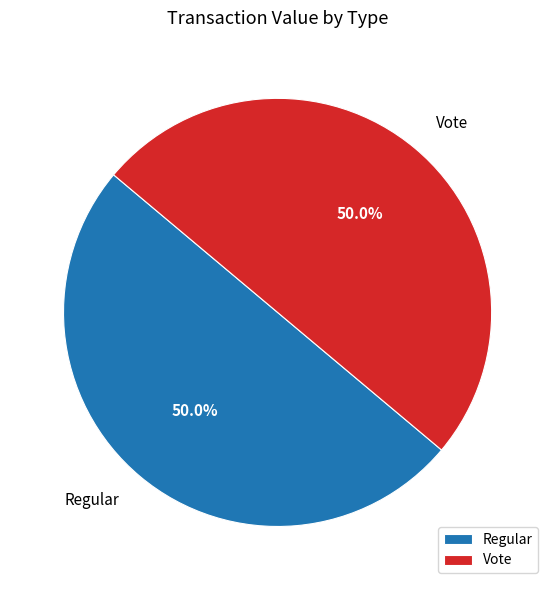

Combined, do Vote and Regular account for over 50%?

Yes